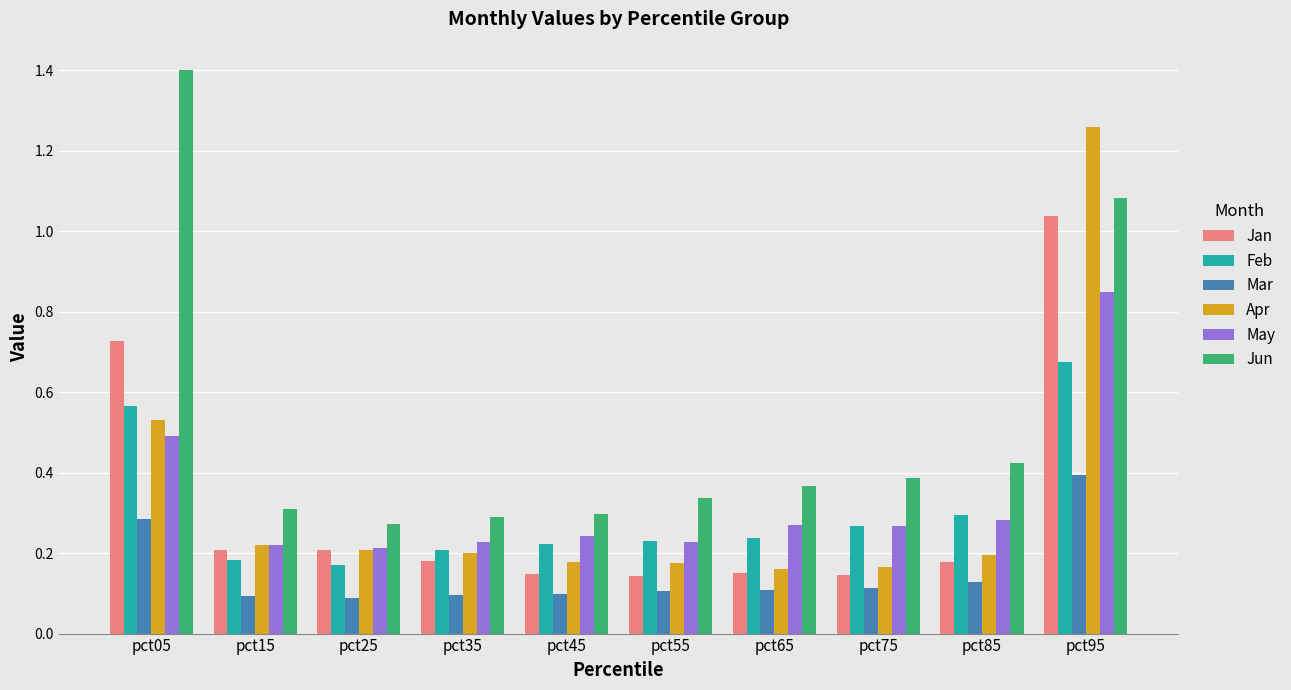

Is the value of Feb at pct05 greater than the value of Apr at pct65?

Yes